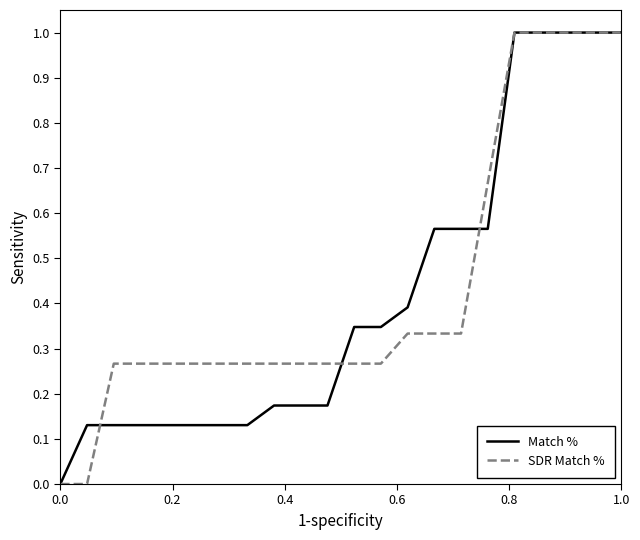

True or false: SDR Match % has more than 2 points higher than both neighbors.

False